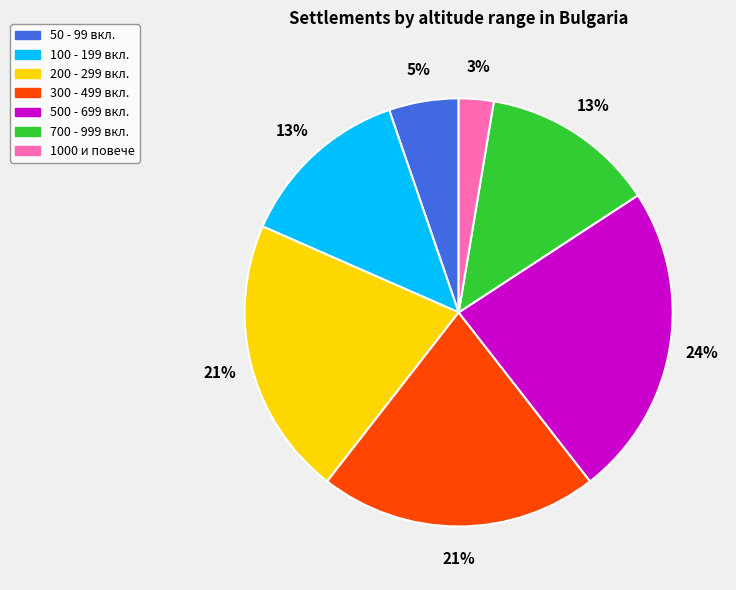

To the nearest percent, what is the average slice percentage?

14%